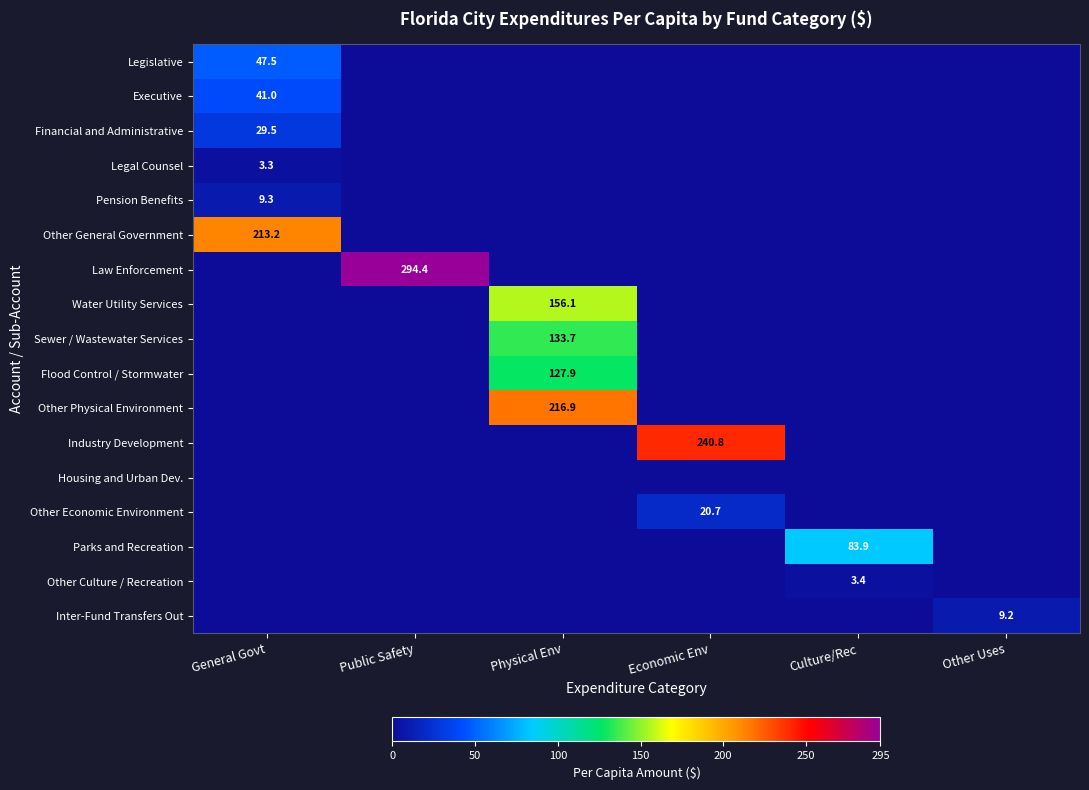

Is it true that Flood Control / Stormwater equals 127.9 at Physical Env?

True